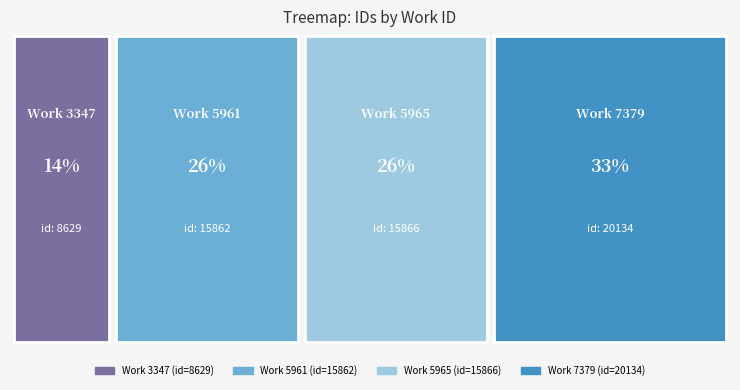

What is the maximum value shown in the chart?

20134